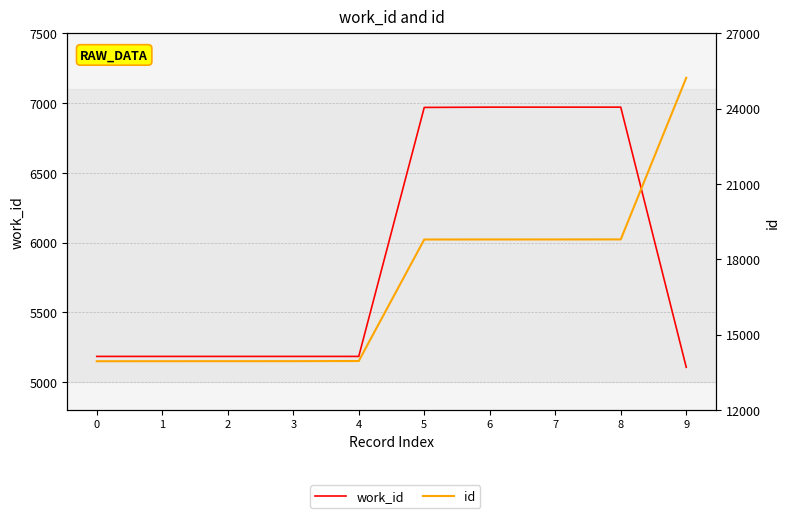

What is the value of the work_id point at the 2nd from the left?

5184